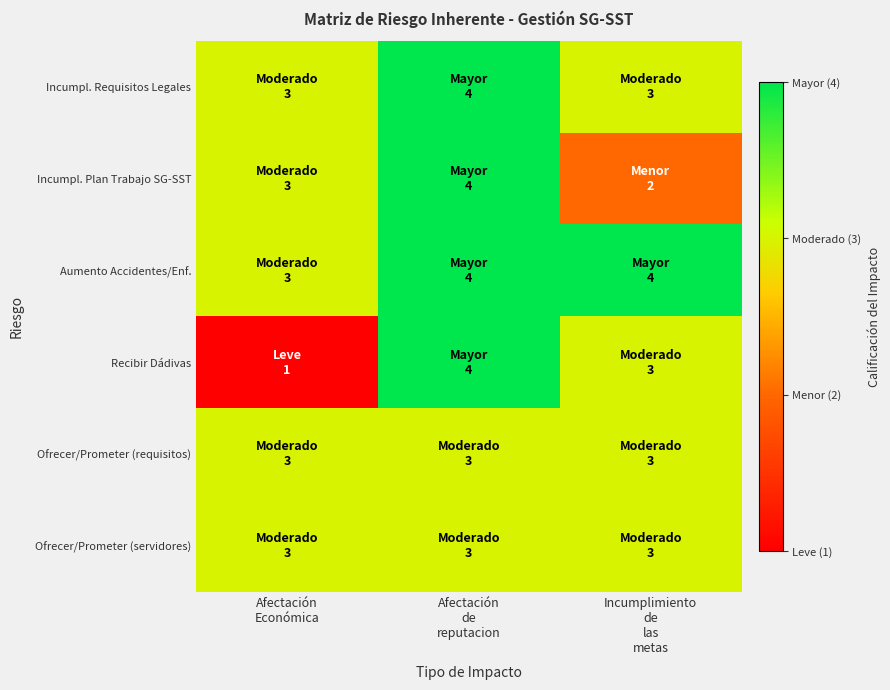

Reading left to right, transcribe all the data shown in this chart.

Incumpl. Requisitos Legales: Afectación
Económica=3	Afectación
de
reputacion=4	Incumplimiento
de
las
metas=3
Incumpl. Plan Trabajo SG-SST: Afectación
Económica=3	Afectación
de
reputacion=4	Incumplimiento
de
las
metas=2
Aumento Accidentes/Enf.: Afectación
Económica=3	Afectación
de
reputacion=4	Incumplimiento
de
las
metas=4
Recibir Dádivas: Afectación
Económica=1	Afectación
de
reputacion=4	Incumplimiento
de
las
metas=3
Ofrecer/Prometer (requisitos): Afectación
Económica=3	Afectación
de
reputacion=3	Incumplimiento
de
las
metas=3
Ofrecer/Prometer (servidores): Afectación
Económica=3	Afectación
de
reputacion=3	Incumplimiento
de
las
metas=3